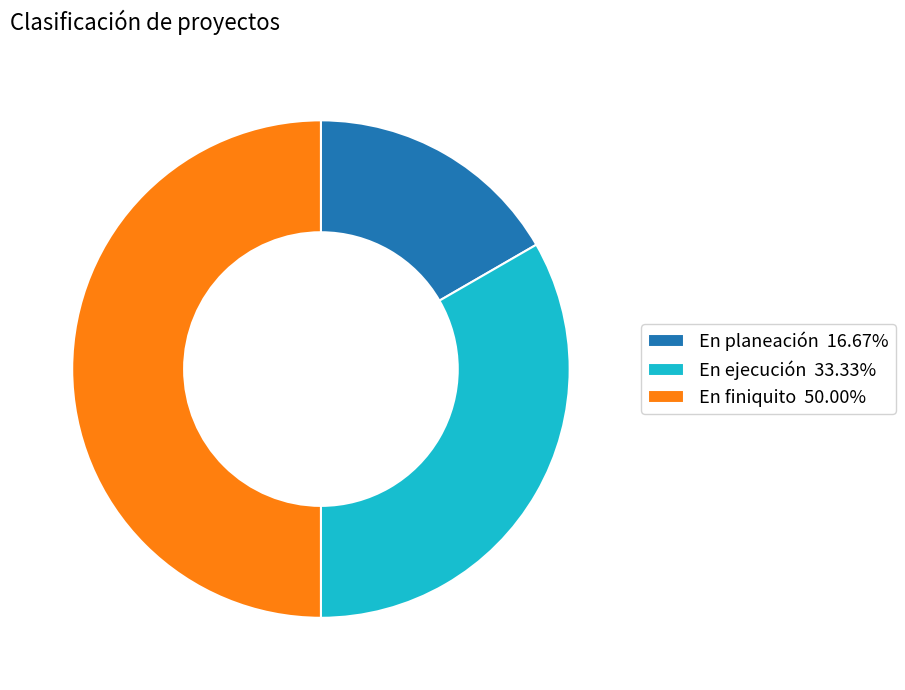

Count the number of slices in the pie.

3